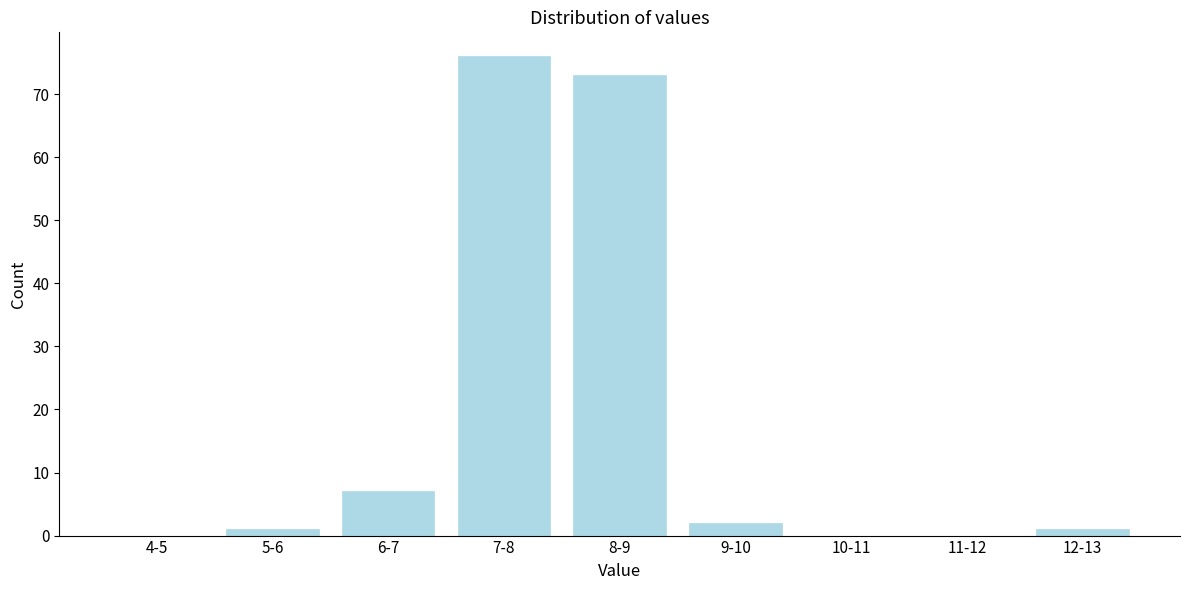

Reading left to right, transcribe all the data shown in this chart.

4-5=0	5-6=1	6-7=7	7-8=76	8-9=73	9-10=2	10-11=0	11-12=0	12-13=1